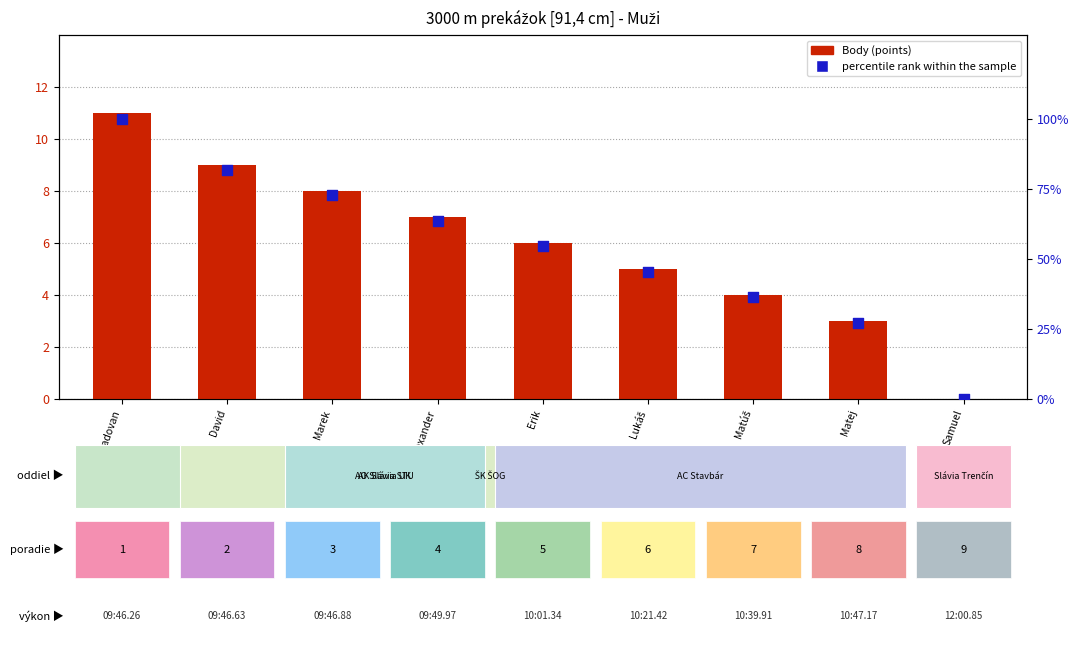

Is the value of percentile rank within the sample at Lukáš greater than the value of Body (points) at Lukáš?

Yes